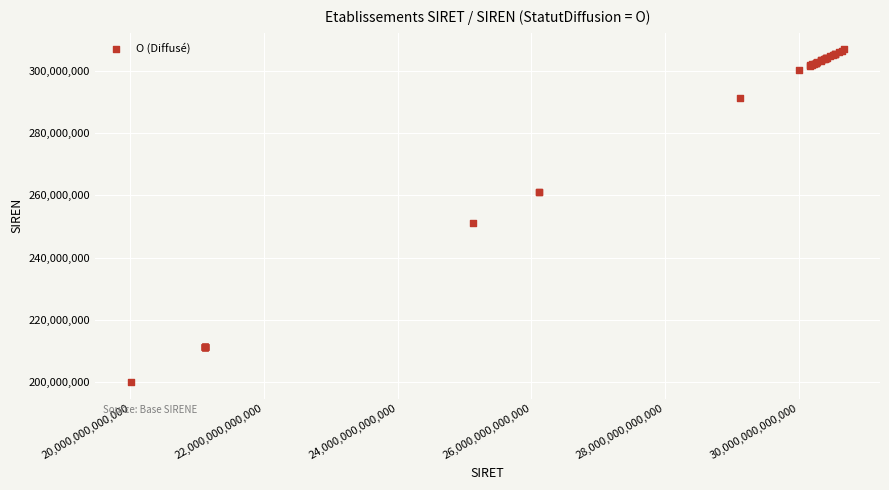

What Y value in the scatter plot is closest to 253437066?

251201661